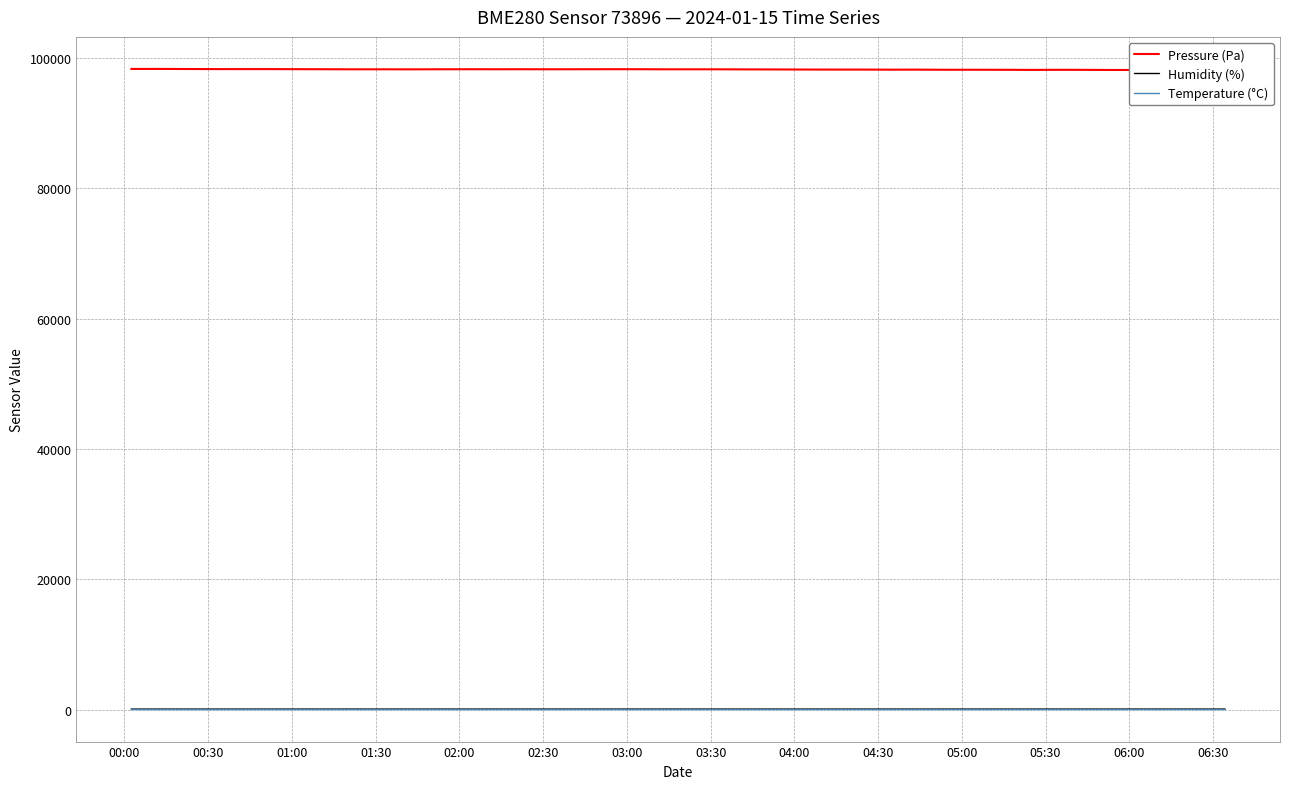

What are all the series names shown in the legend?

Pressure (Pa), Humidity (%), Temperature (°C)